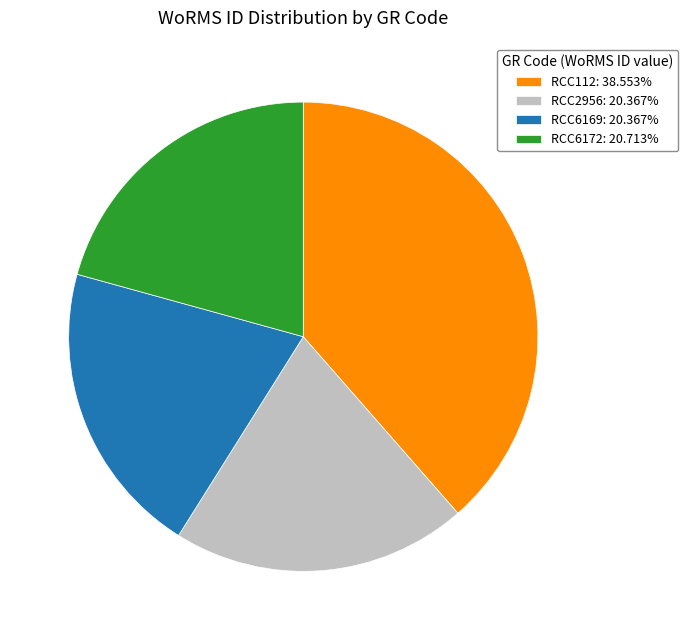

Combined, do RCC2956: 20.367% and RCC112: 38.553% account for over 50%?

Yes